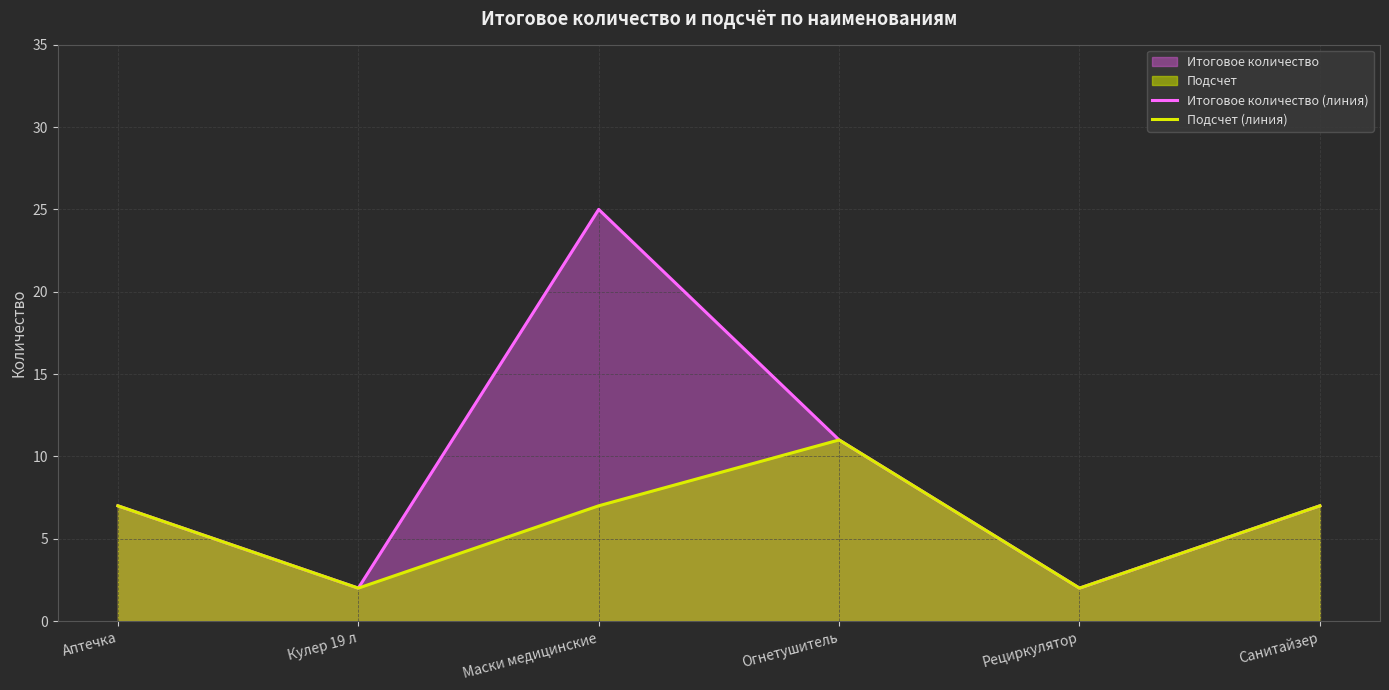

List the series in order of their overall mean, lowest first.

Подсчет (линия), Итоговое количество (линия)